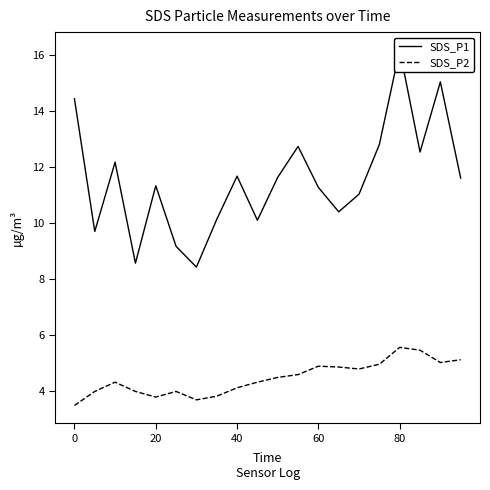

The value of SDS_P2 at 80 is 5.6. True or false?

True